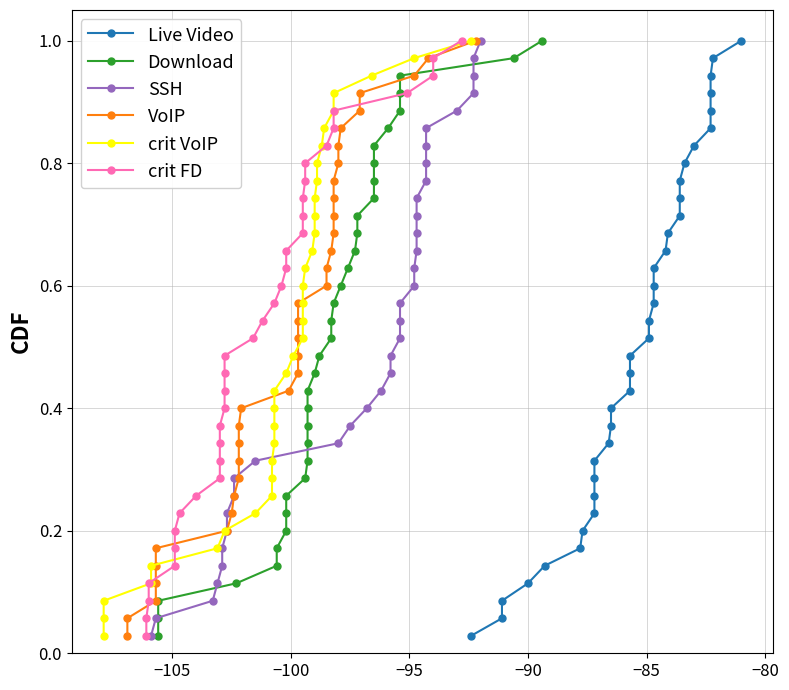

True or false: crit FD and Download cross at least once.

False